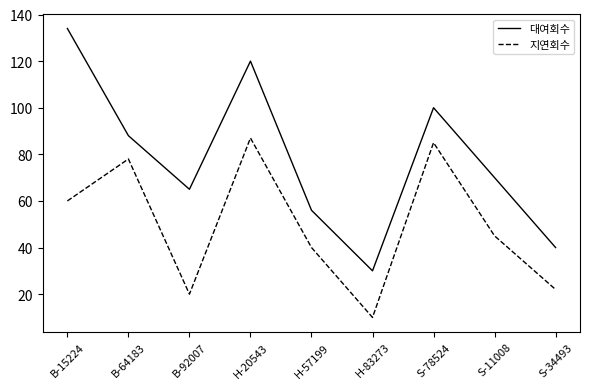

At which category is the sum across all series the highest?

H-20543